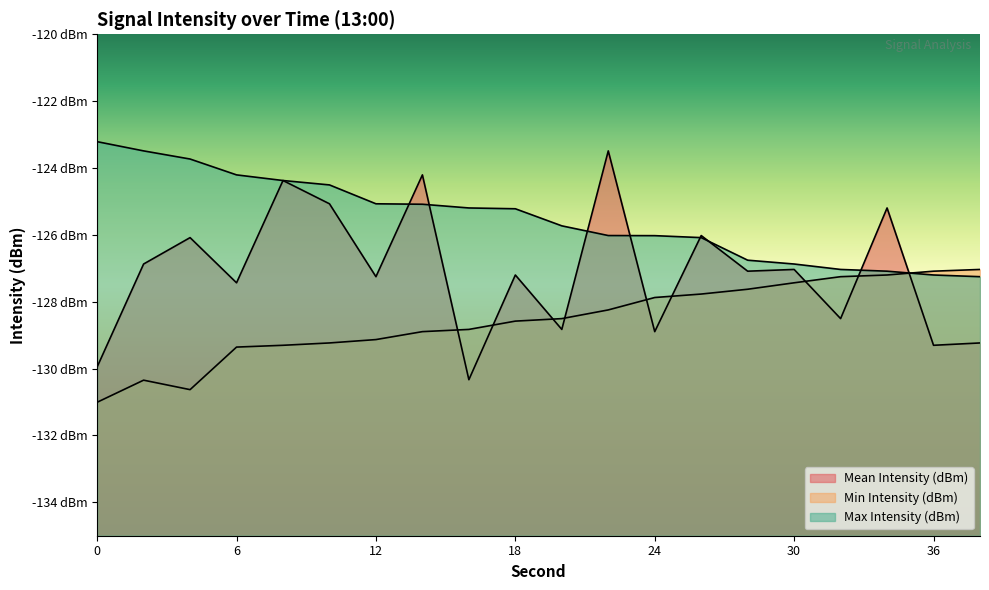

Is it true that Max Intensity (dBm) equals -124.5 at 10?

True